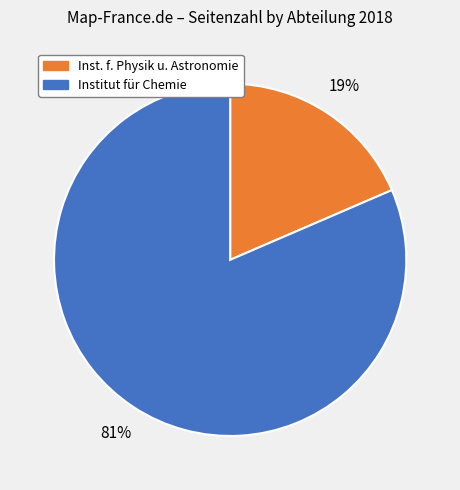

To the nearest percent, what is the average slice percentage?

50%